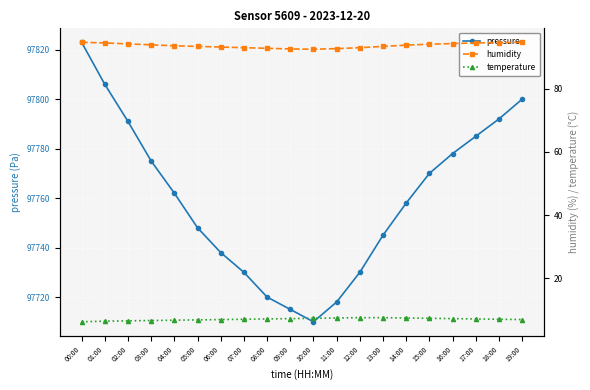

What is the sum of all temperature values?

140.0